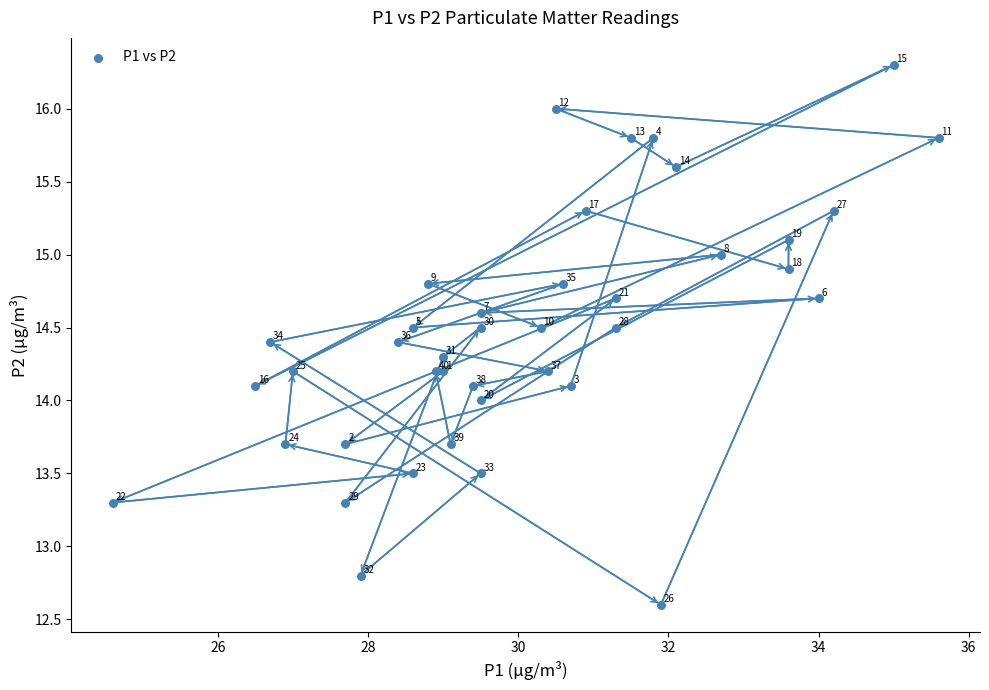

What Y value in the scatter plot is closest to 14?

14.0